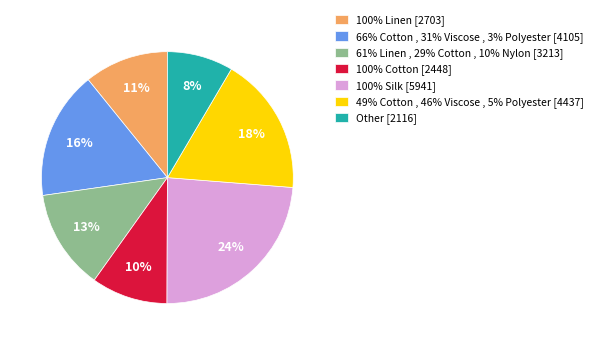

How many segments does this pie chart have?

7